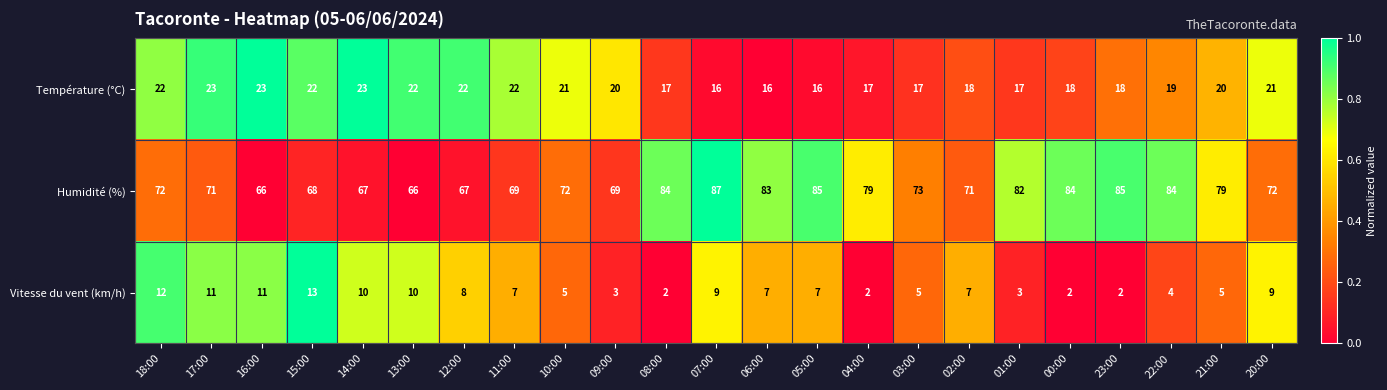

Is it true that Vitesse du vent (km/h) equals 4 at 13:00?

False